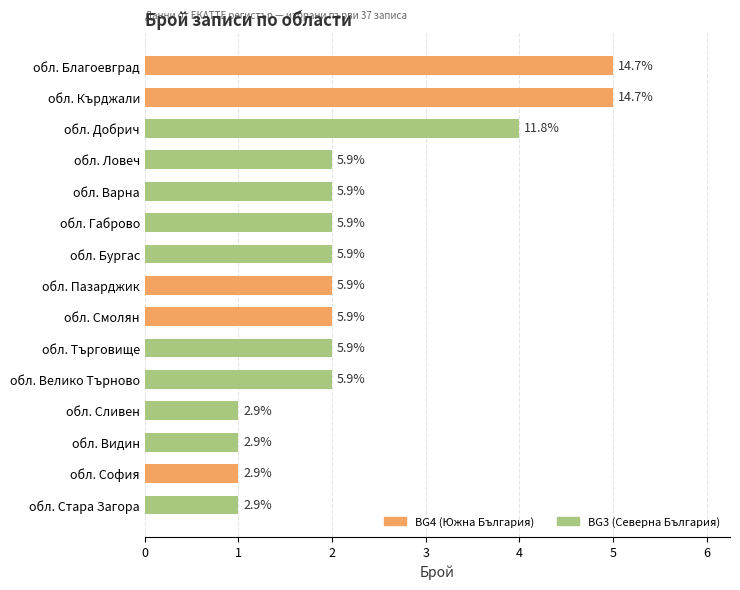

Are the bars horizontal?

Yes